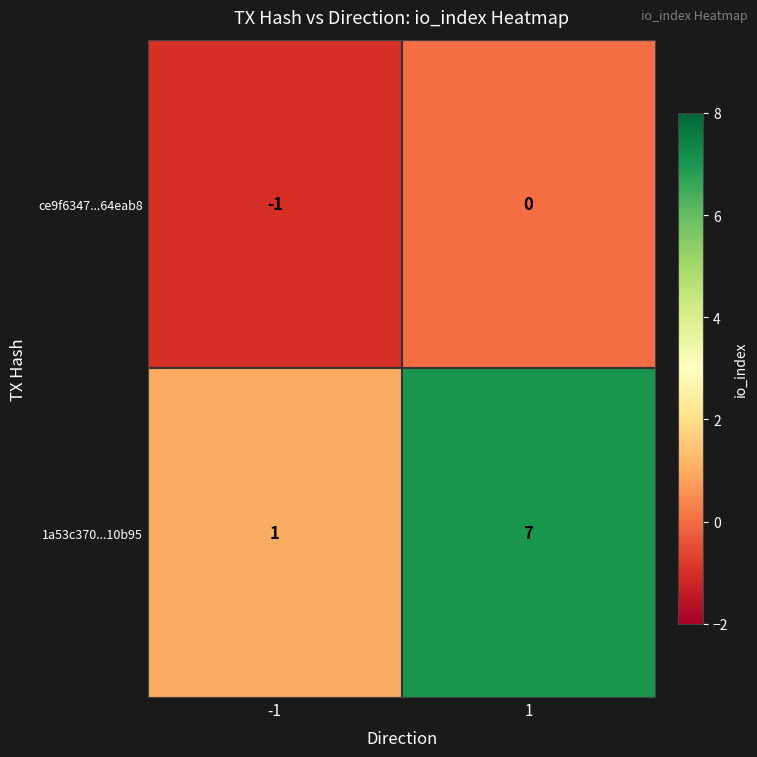

List the series in order of their overall mean, lowest first.

ce9f6347...64eab8, 1a53c370...10b95